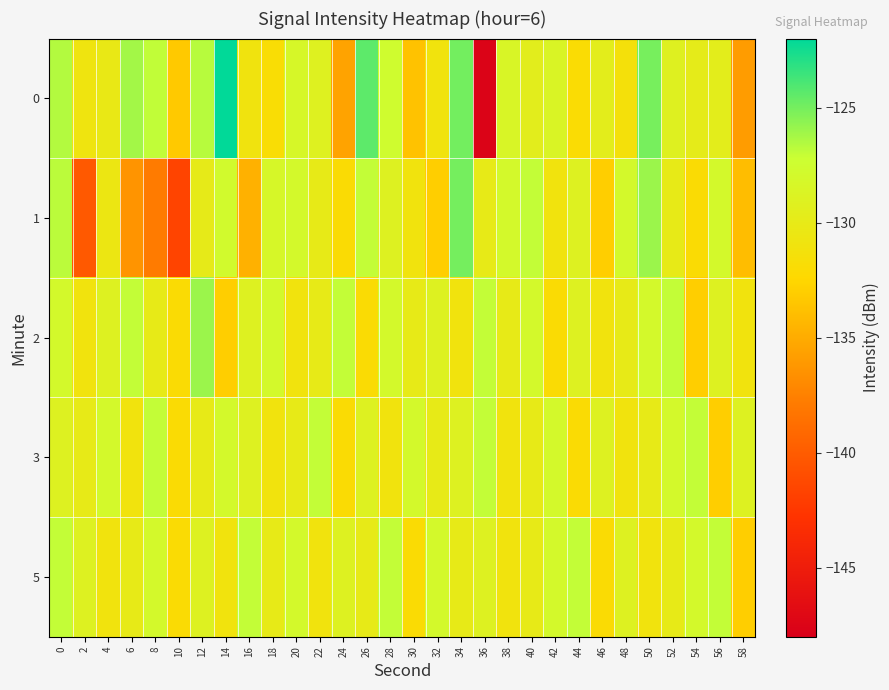

Reading left to right, extract all data points from this chart.

0: 0=-126.6	2=-130.9	4=-130.2	6=-126.2	8=-127.0	10=-133.3	12=-126.7	14=-122.1	16=-130.9	18=-131.8	20=-128.3	22=-129.1	24=-135.5	26=-124.4	28=-127.6	30=-133.7	32=-131.0	34=-125.0	36=-147.5	38=-128.5	40=-129.5	42=-128.6	44=-131.9	46=-129.6	48=-131.3	50=-125.1	52=-129.1	54=-129.8	56=-129.6	58=-135.9
1: 0=-126.8	2=-140.2	4=-130.5	6=-136.3	8=-137.8	10=-141.6	12=-130.0	14=-127.8	16=-134.7	18=-128.3	20=-128.0	22=-130.0	24=-132.0	26=-127.0	28=-129.0	30=-131.0	32=-133.0	34=-125.0	36=-130.0	38=-128.0	40=-127.0	42=-131.0	44=-129.0	46=-133.0	48=-128.0	50=-126.0	52=-130.0	54=-132.0	56=-128.0	58=-134.0
2: 0=-128.0	2=-131.0	4=-129.0	6=-127.0	8=-130.0	10=-132.0	12=-126.0	14=-133.0	16=-129.0	18=-128.0	20=-131.0	22=-130.0	24=-127.0	26=-132.0	28=-128.0	30=-130.0	32=-129.0	34=-131.0	36=-127.0	38=-130.0	40=-128.0	42=-132.0	44=-129.0	46=-131.0	48=-130.0	50=-128.0	52=-127.0	54=-133.0	56=-129.0	58=-131.0
3: 0=-129.0	2=-130.0	4=-128.0	6=-131.0	8=-127.0	10=-132.0	12=-130.0	14=-128.0	16=-129.0	18=-131.0	20=-130.0	22=-127.0	24=-132.0	26=-129.0	28=-131.0	30=-128.0	32=-130.0	34=-129.0	36=-127.0	38=-131.0	40=-130.0	42=-128.0	44=-132.0	46=-129.0	48=-131.0	50=-130.0	52=-128.0	54=-127.0	56=-133.0	58=-129.0
5: 0=-127.0	2=-129.0	4=-131.0	6=-130.0	8=-128.0	10=-132.0	12=-129.0	14=-131.0	16=-127.0	18=-130.0	20=-128.0	22=-131.0	24=-129.0	26=-130.0	28=-127.0	30=-132.0	32=-128.0	34=-130.0	36=-129.0	38=-131.0	40=-130.0	42=-128.0	44=-127.0	46=-132.0	48=-129.0	50=-131.0	52=-130.0	54=-128.0	56=-127.0	58=-133.0